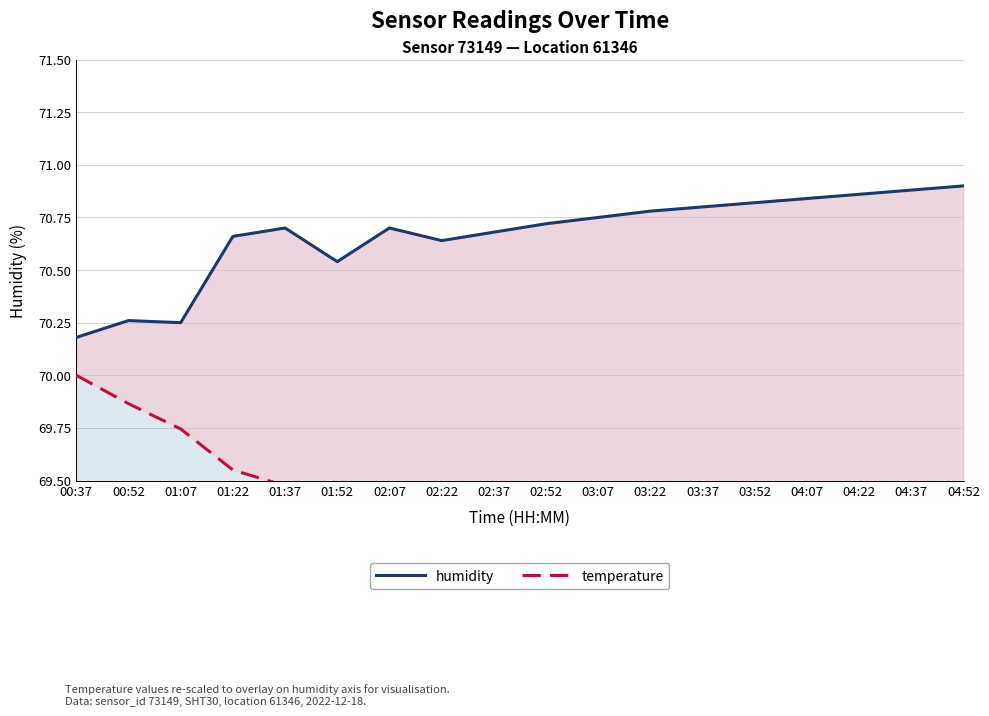

What is the spread (max minus min) of values at 01:22?

1.1